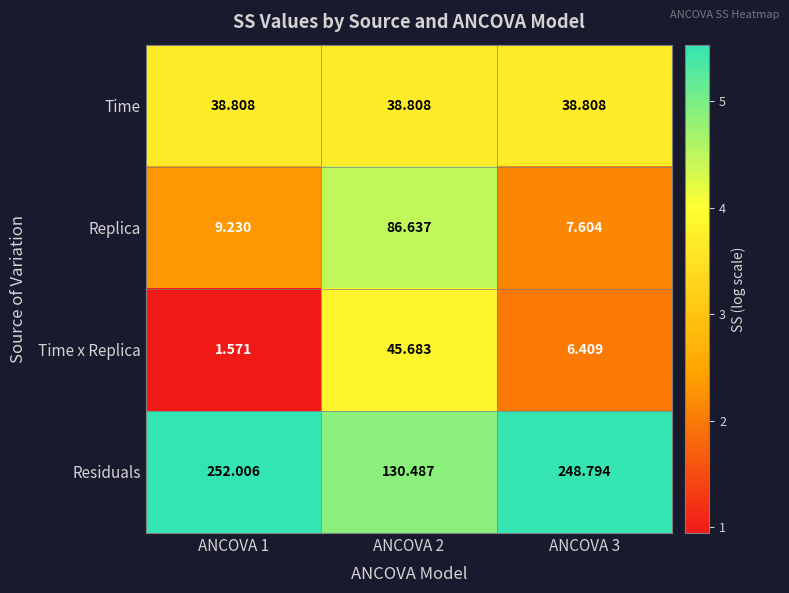

Is the value of Replica at ANCOVA 2 greater than the value of Residuals at ANCOVA 2?

No